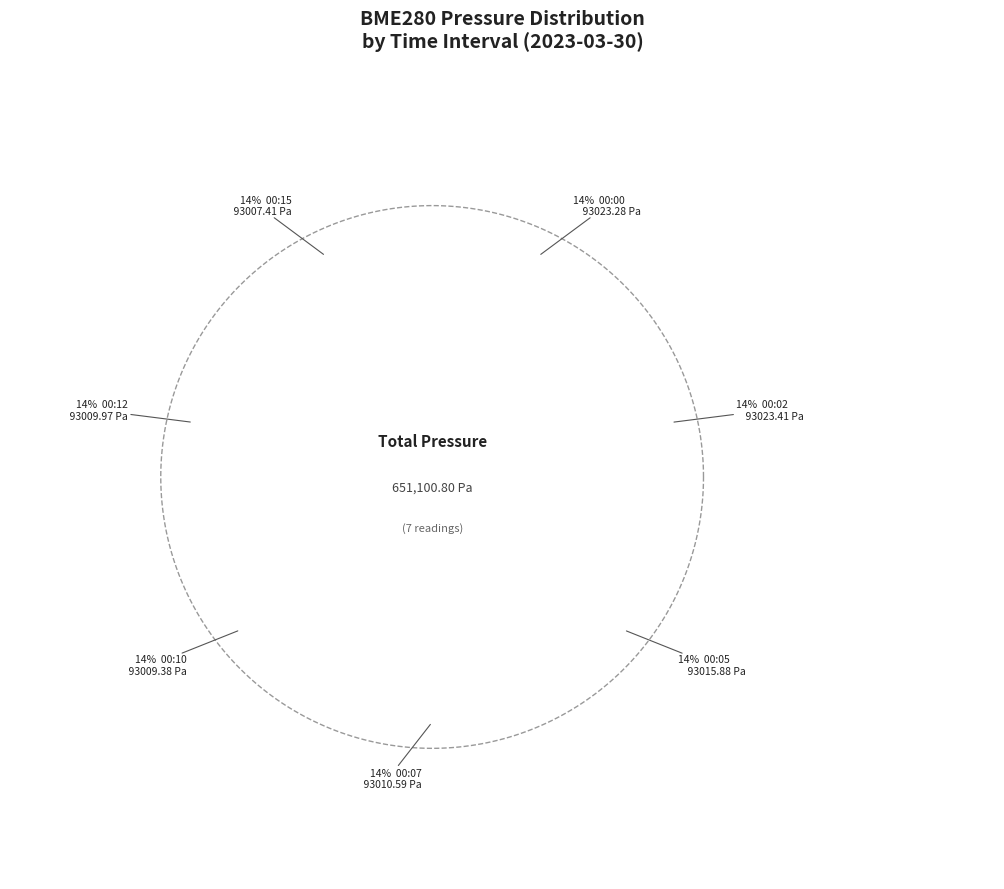

To the nearest percent, what is the combined percentage of 00:12 and 00:07?

29%